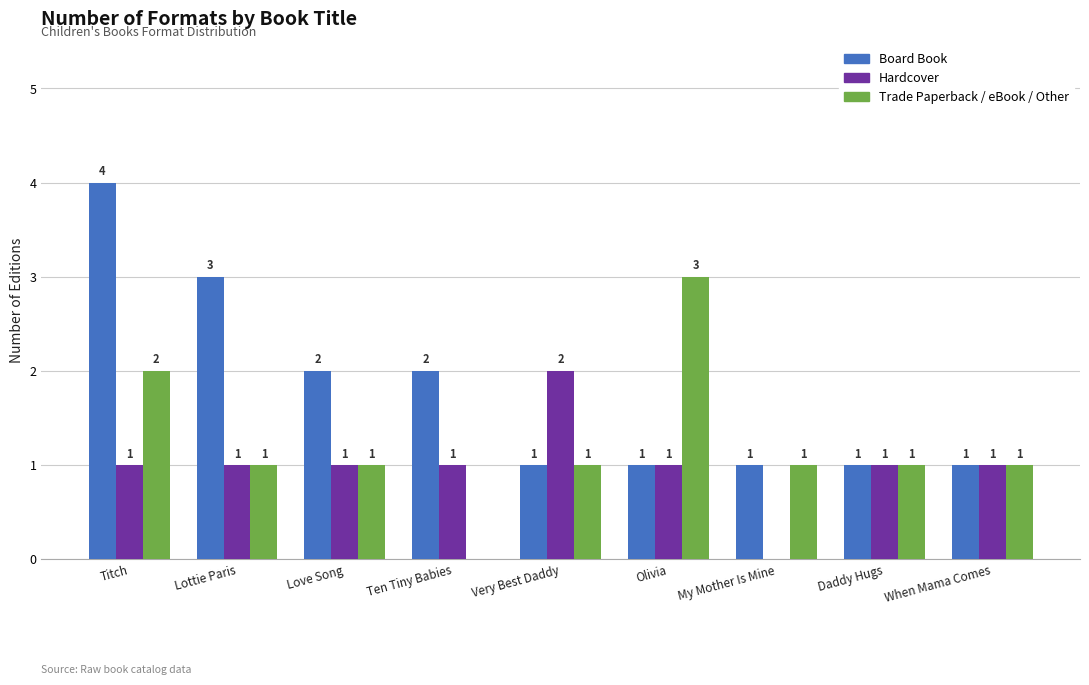

Between Olivia and My Mother Is Mine, which series saw the biggest shift?

Trade Paperback / eBook / Other